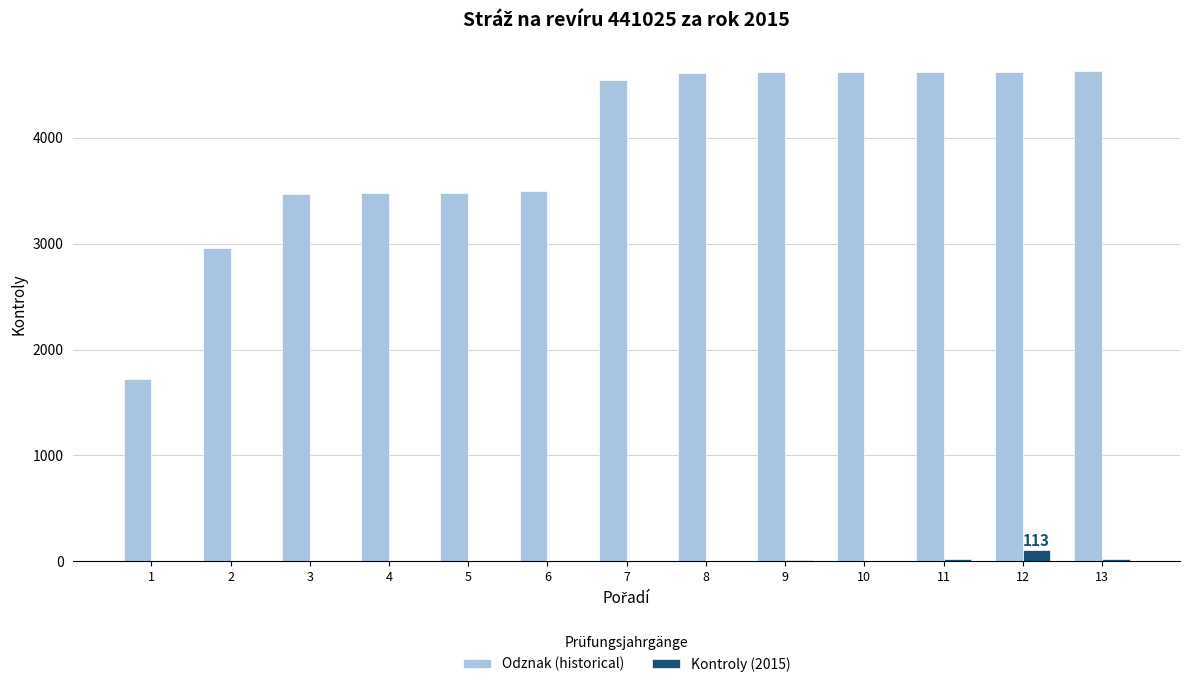

How many categories are shown in the chart?

13